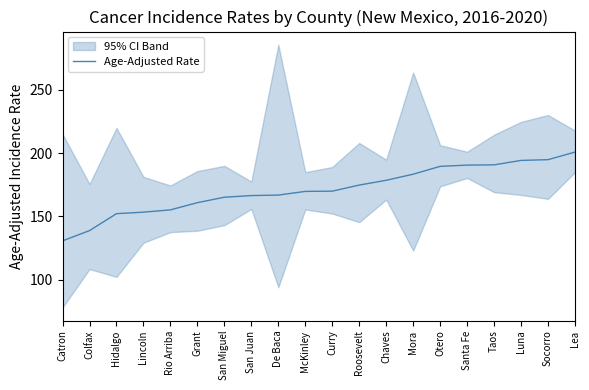

What is the difference between the values at Socorro and Luna?

0.6